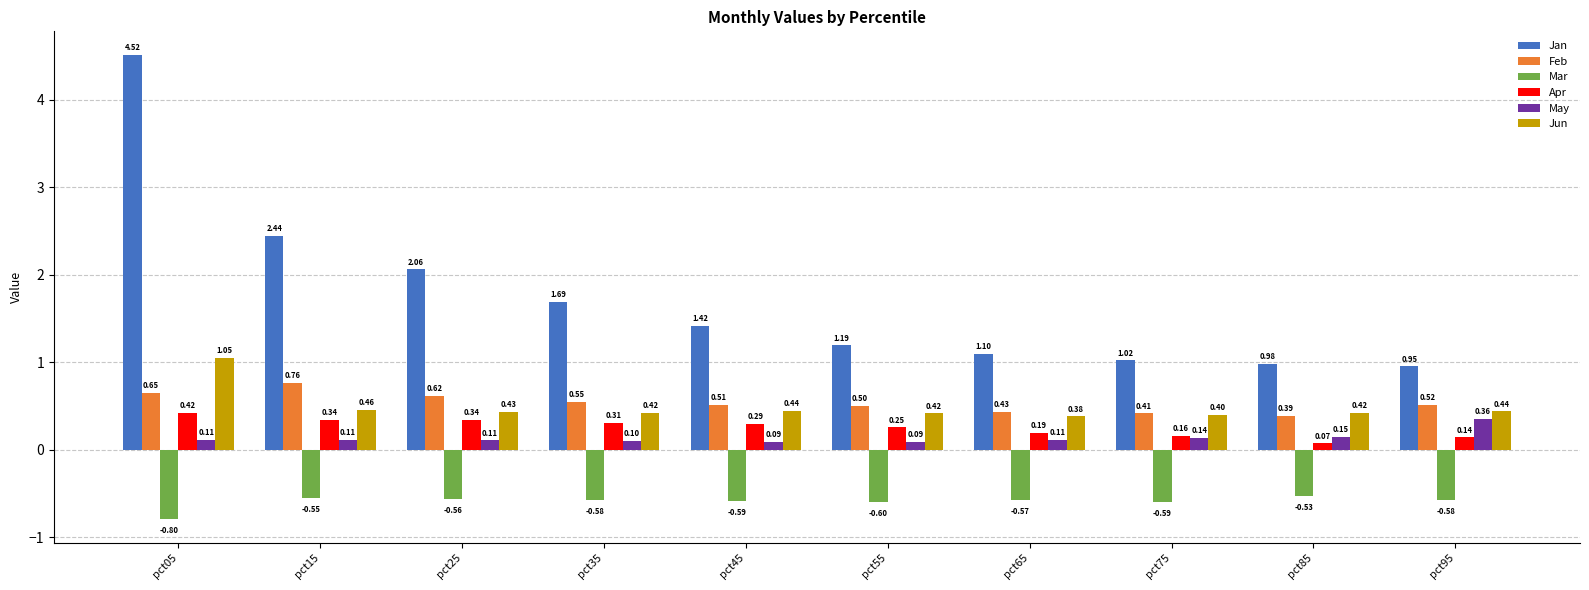

The value of Jun at pct65 is 0.4. True or false?

True